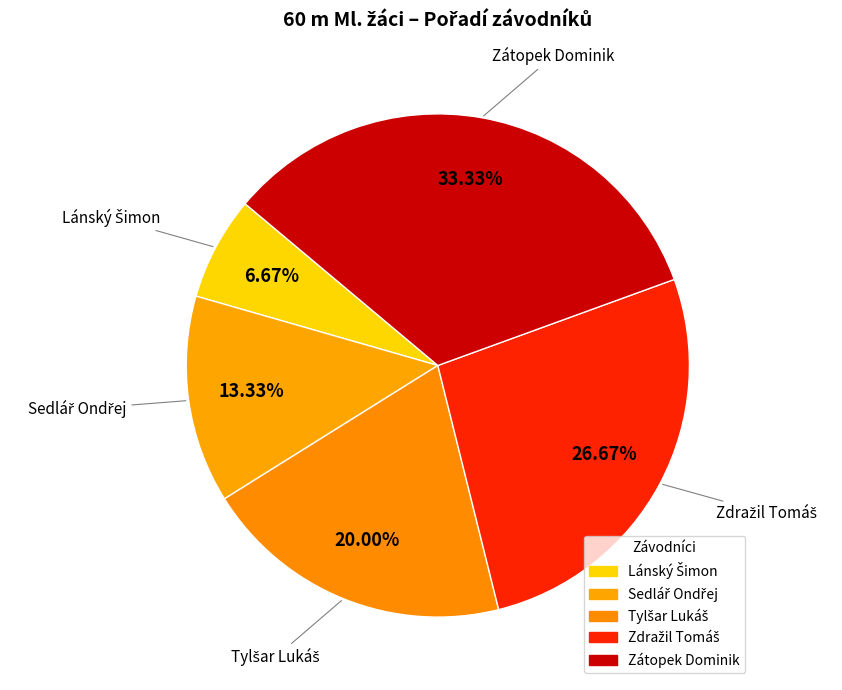

How many segments does this pie chart have?

5